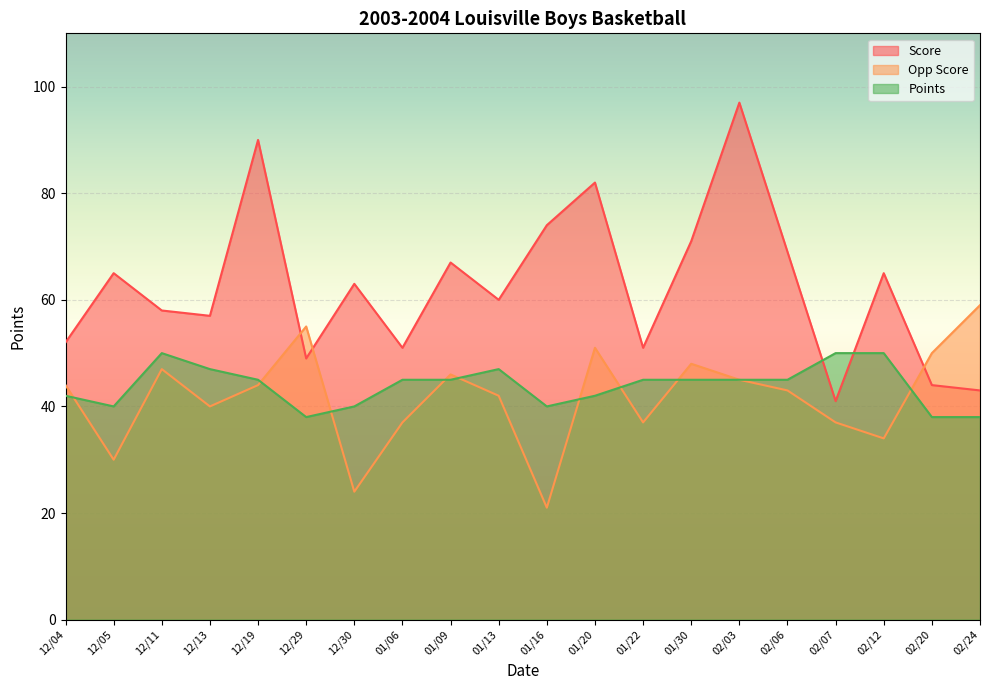

Where do Score and Opp Score first cross each other?

12/19 and 12/29